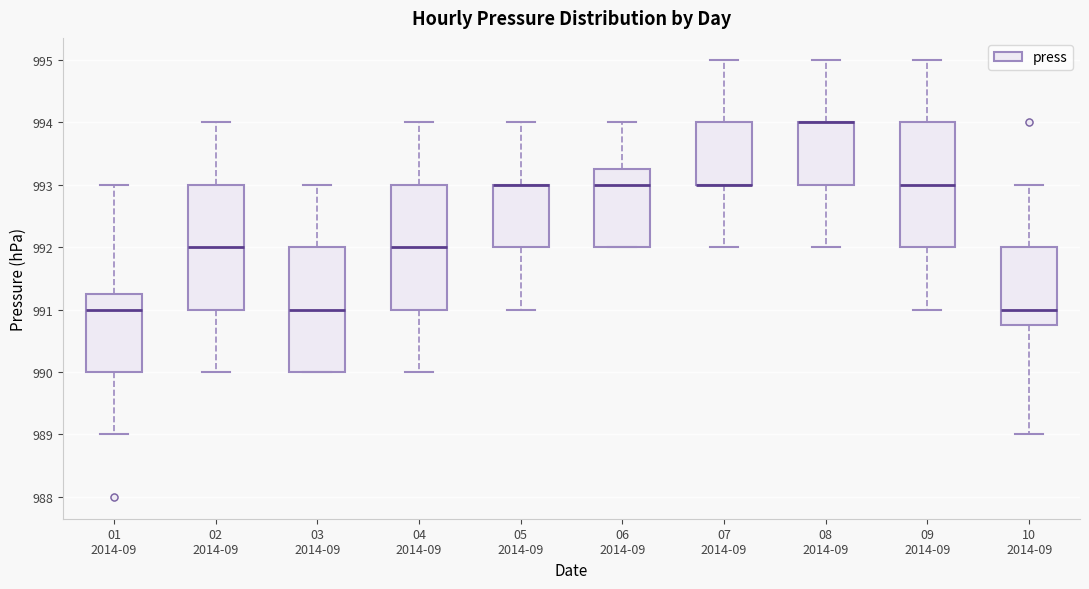

Reading left to right, transcribe this box plot: for each box, give where its median line is, the range the box spans, and where its two whiskers end, as read against the y-axis. The values are not printed on the chart, so give them approximately, as read against the axis.

01 2014-09: median 991.0, box 990.0 to 991.3, whiskers 989.0 to 993.0
02 2014-09: median 992.0, box 991.0 to 993.0, whiskers 990.0 to 994.0
03 2014-09: median 991.0, box 990.0 to 992.0, whiskers 990.0 to 993.0
04 2014-09: median 992.0, box 991.0 to 993.0, whiskers 990.0 to 994.0
05 2014-09: median 993.0 (drawn on the box's upper edge), box 992.0 to 993.0, whiskers 991.0 to 994.0
06 2014-09: median 993.0, box 992.0 to 993.3, whiskers 992.0 to 994.0
07 2014-09: median 993.0 (drawn on the box's lower edge), box 993.0 to 994.0, whiskers 992.0 to 995.0
08 2014-09: median 994.0 (drawn on the box's upper edge), box 993.0 to 994.0, whiskers 992.0 to 995.0
09 2014-09: median 993.0, box 992.0 to 994.0, whiskers 991.0 to 995.0
10 2014-09: median 991.0, box 990.8 to 992.0, whiskers 989.0 to 993.0